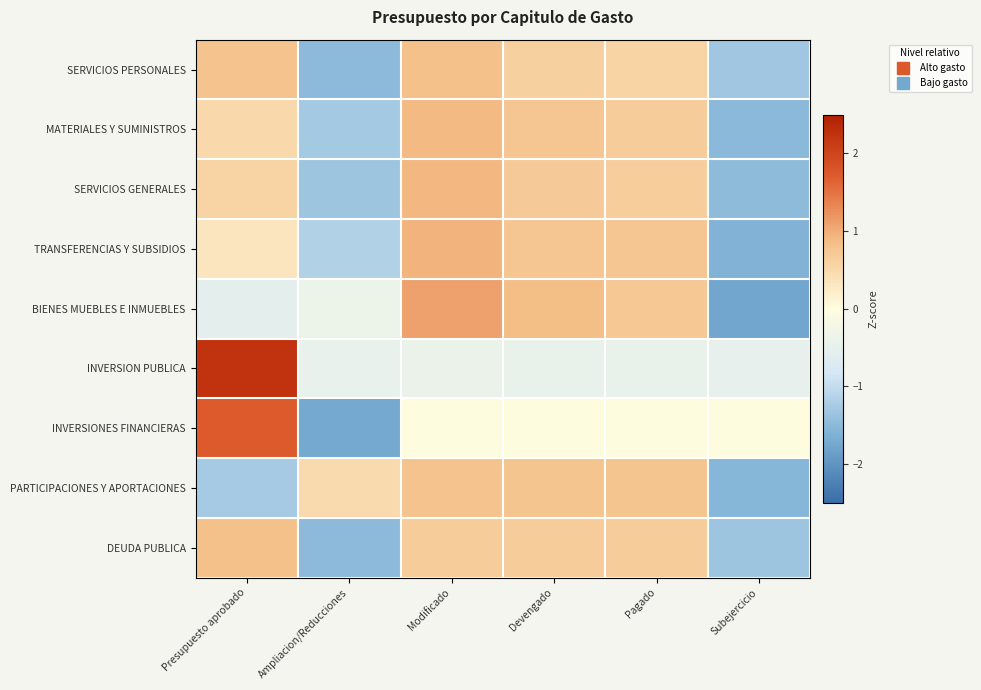

Which has a higher value, Pagado or Devengado?

Devengado